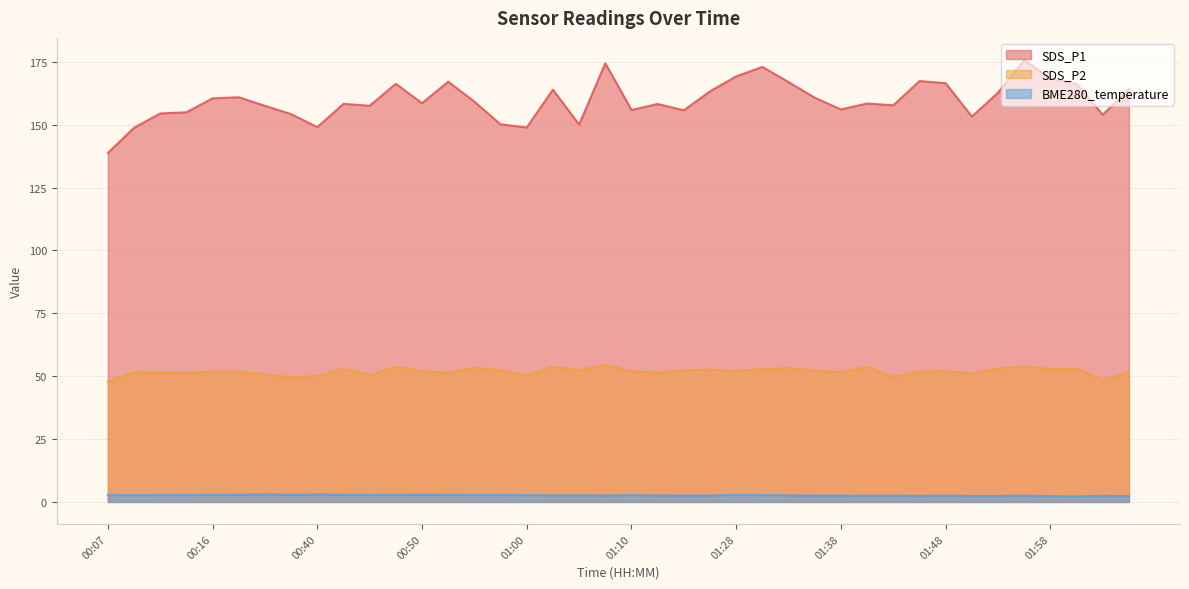

What is the difference between the second highest and minimum values in the SDS_P1 series?

35.7